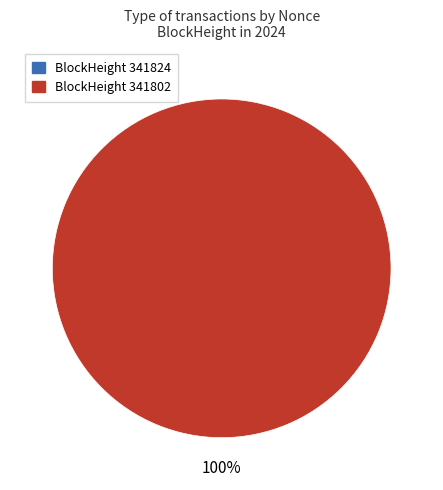

How many segments does this pie chart have?

2